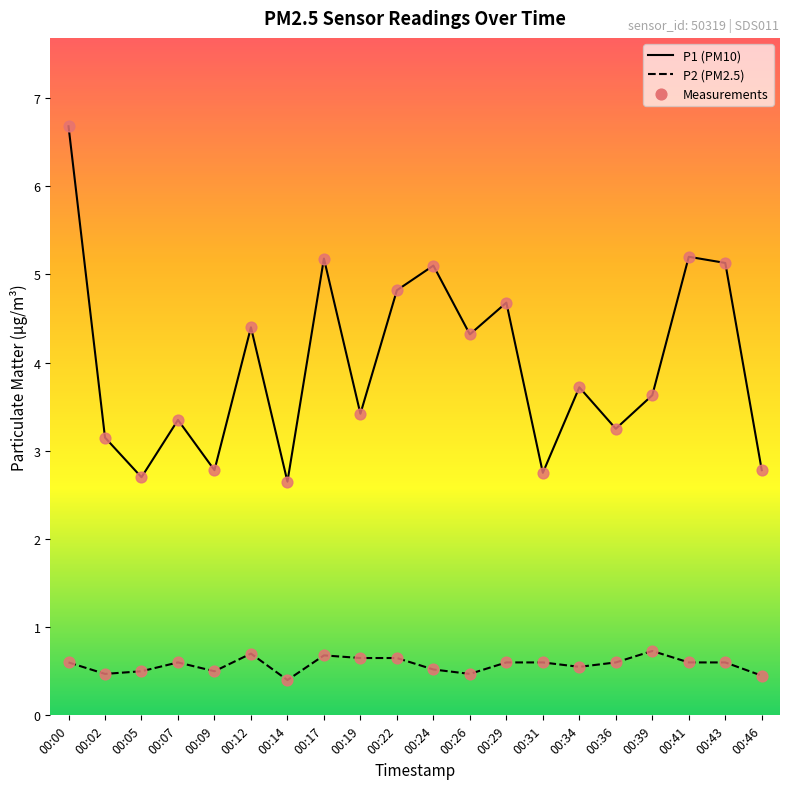

At how many categories does at least one series exceed 6?

1